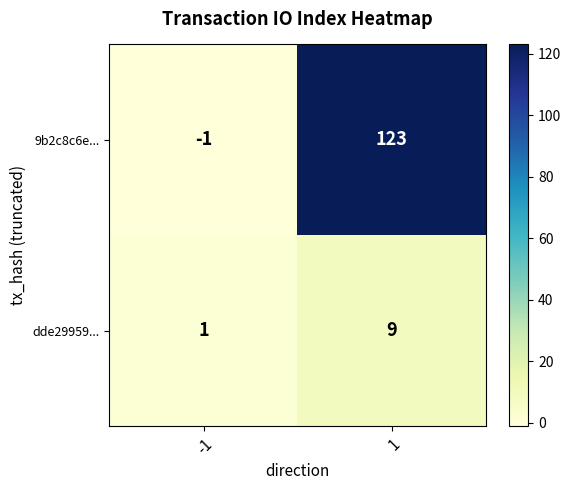

At how many categories does at least one series exceed 39?

1